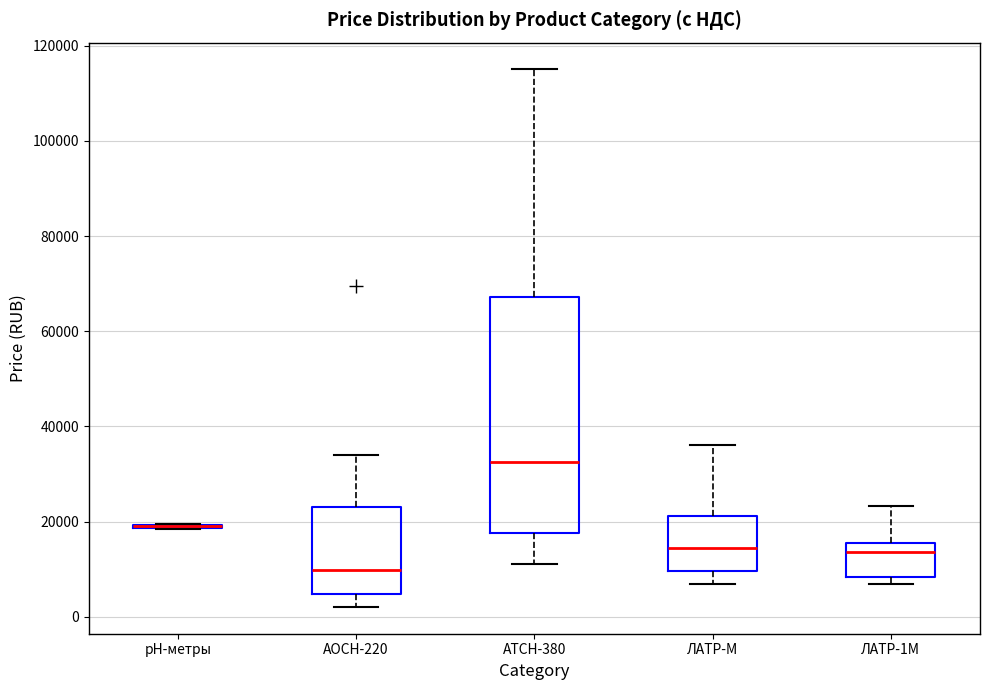

Comparing the boxes themselves (not the whiskers), which one is the tallest?

АТСН-380